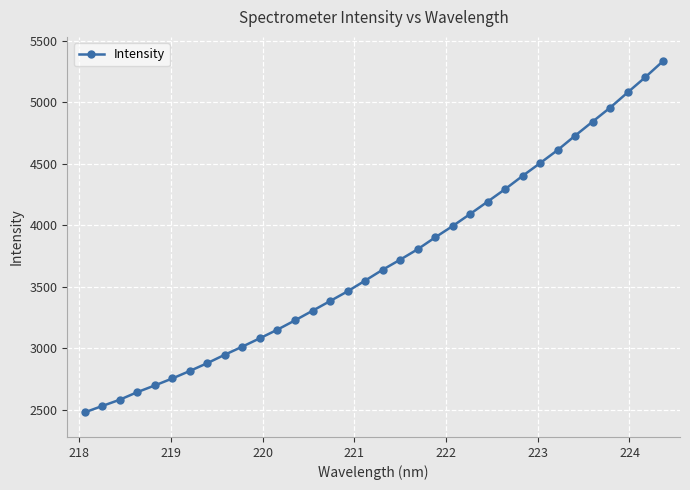

What is the smallest value displayed?

2476.8